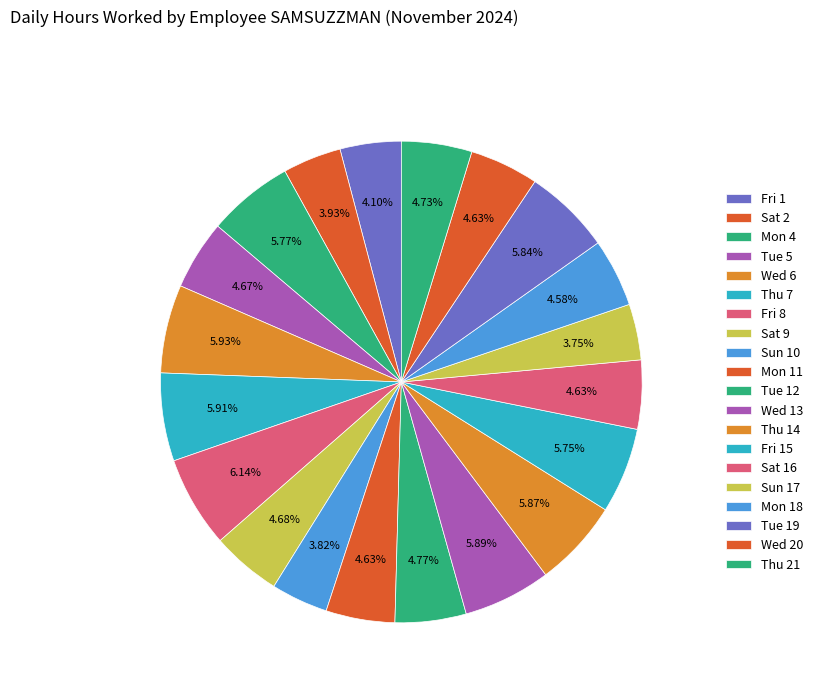

True or false: Thu 21 accounts for 1% of the total.

False